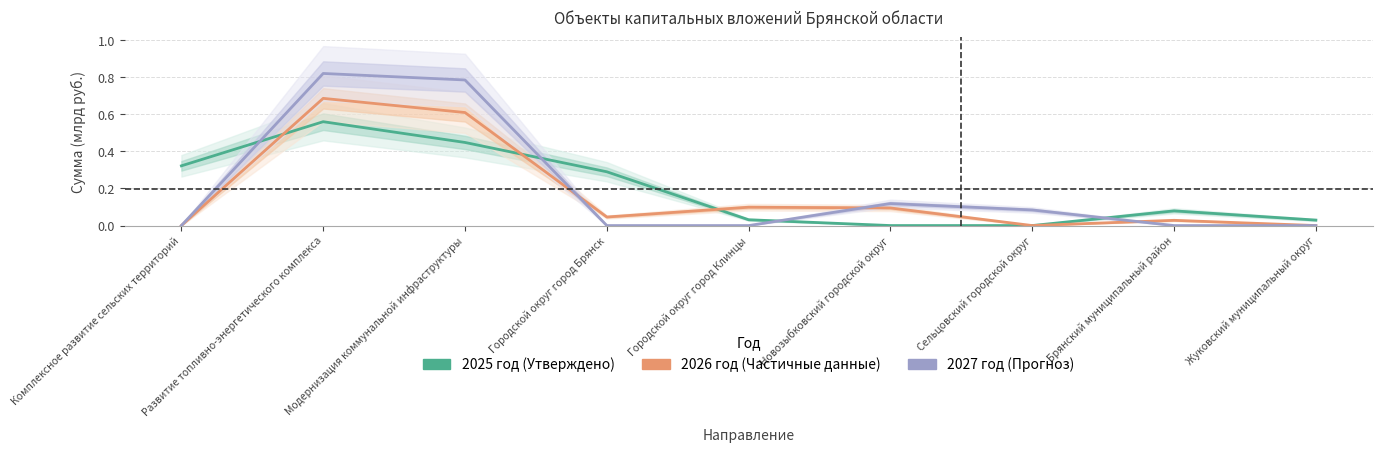

Between Брянский муниципальный район and Жуковский муниципальный округ, which series saw the biggest shift?

2025 год